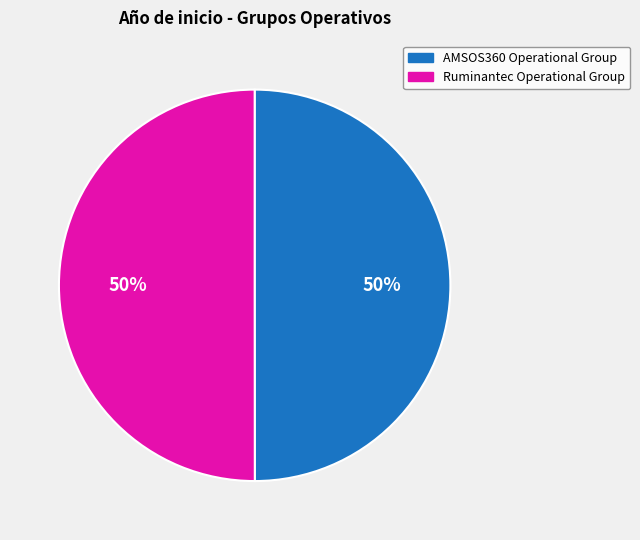

Is it true that AMSOS360 Operational Group is 43% of the pie?

False